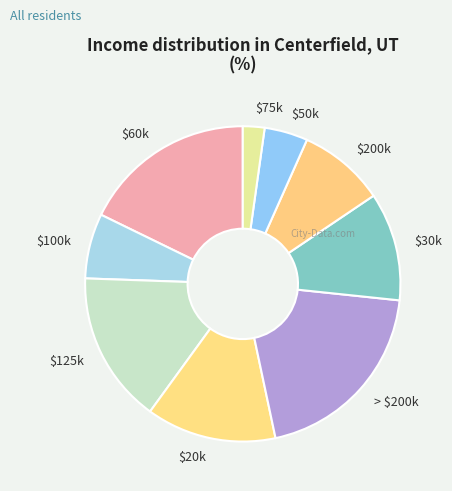

Is $20k the majority of the pie?

No